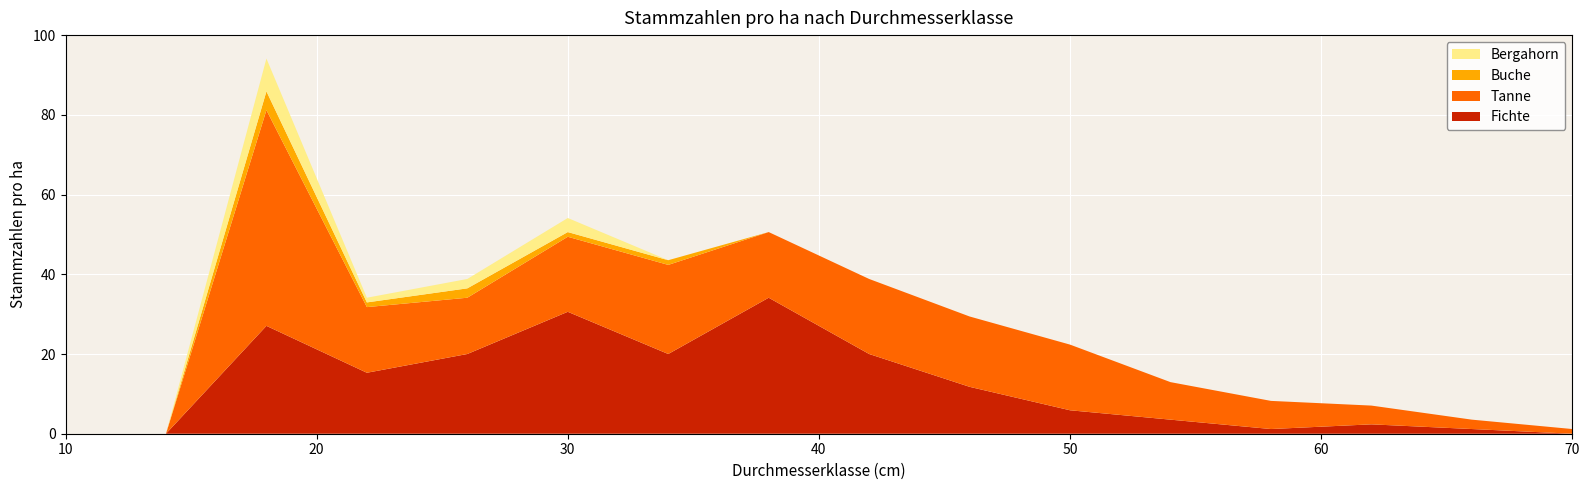

Reading left to right, list all the values displayed in this chart.

Fichte: 10=0.0	14=0.0	18=27.1	22=15.3	26=20.0	30=30.6	34=20.0	38=34.1	42=20.0	46=11.8	50=5.9	54=3.5	58=1.2	62=2.4	66=1.2	70=0.0
Tanne: 10=0.0	14=0.0	18=54.1	22=16.5	26=14.1	30=18.8	34=22.4	38=16.5	42=18.8	46=17.6	50=16.5	54=9.4	58=7.1	62=4.7	66=2.4	70=1.2
Buche: 10=0.0	14=0.0	18=4.7	22=1.2	26=2.4	30=1.2	34=1.2	38=0.0	42=0.0	46=0.0	50=0.0	54=0.0	58=0.0	62=0.0	66=0.0	70=0.0
Bergahorn: 10=0.0	14=0.0	18=8.2	22=1.2	26=2.4	30=3.5	34=0.0	38=0.0	42=0.0	46=0.0	50=0.0	54=0.0	58=0.0	62=0.0	66=0.0	70=0.0